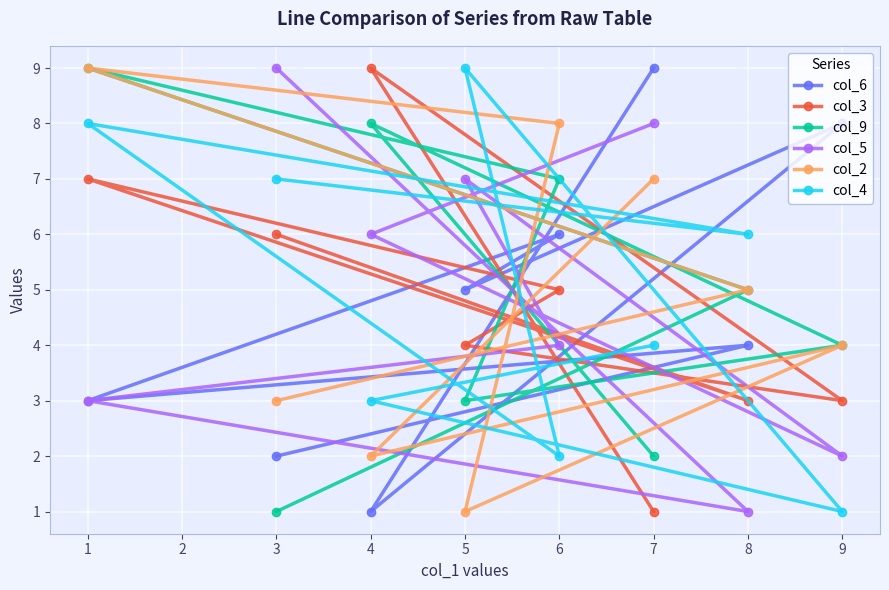

What is the minimum value shown in the chart?

1